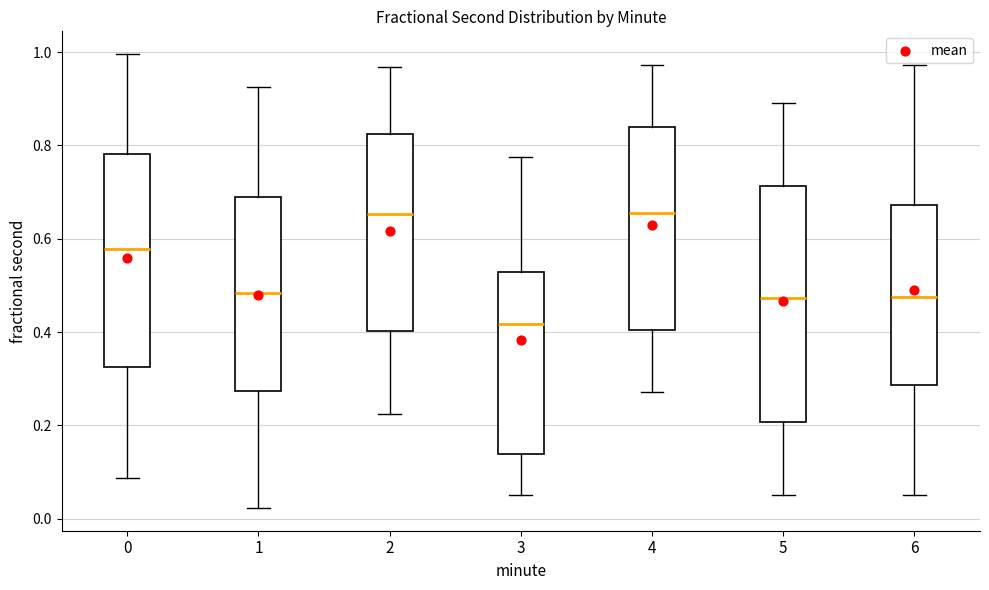

Reading left to right, read every box against the y-axis: the position of its median line, the range the box covers, and the ends of its whiskers. The values are not printed on the chart, so give them approximately, as read against the axis.

0: median 0.58, box 0.32 to 0.78, whiskers 0.08 to 1.00
1: median 0.48, box 0.28 to 0.70, whiskers 0.02 to 0.92
2: median 0.66, box 0.40 to 0.82, whiskers 0.22 to 0.96
3: median 0.42, box 0.14 to 0.52, whiskers 0.06 to 0.78
4: median 0.66, box 0.40 to 0.84, whiskers 0.28 to 0.98
5: median 0.48, box 0.20 to 0.72, whiskers 0.06 to 0.90
6: median 0.48, box 0.28 to 0.68, whiskers 0.06 to 0.98